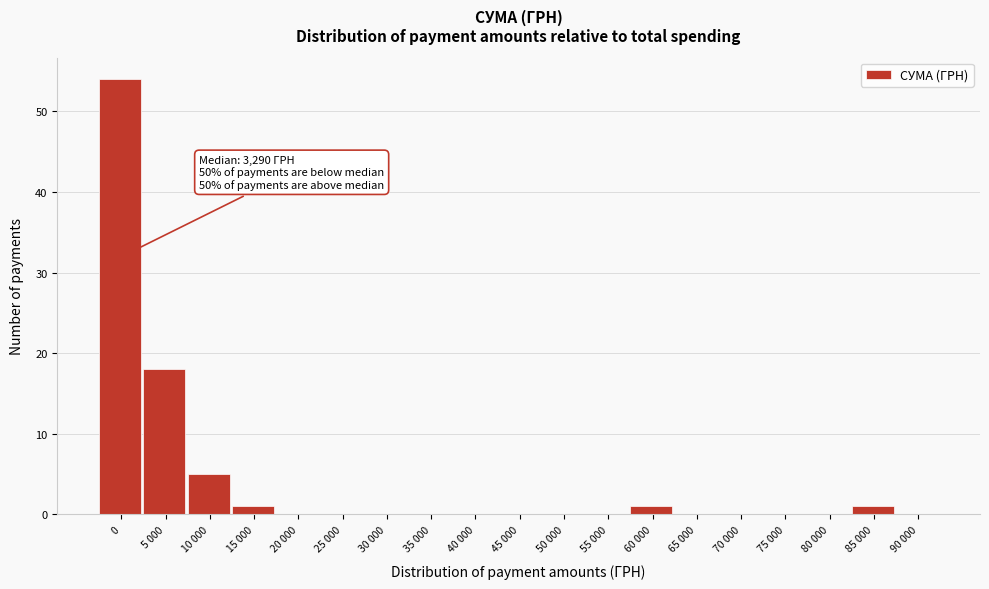

Reading left to right, transcribe all the data shown in this chart.

0=54	5 000=18	10 000=5	15 000=1	20 000=0	25 000=0	30 000=0	35 000=0	40 000=0	45 000=0	50 000=0	55 000=0	60 000=1	65 000=0	70 000=0	75 000=0	80 000=0	85 000=1	90 000=0